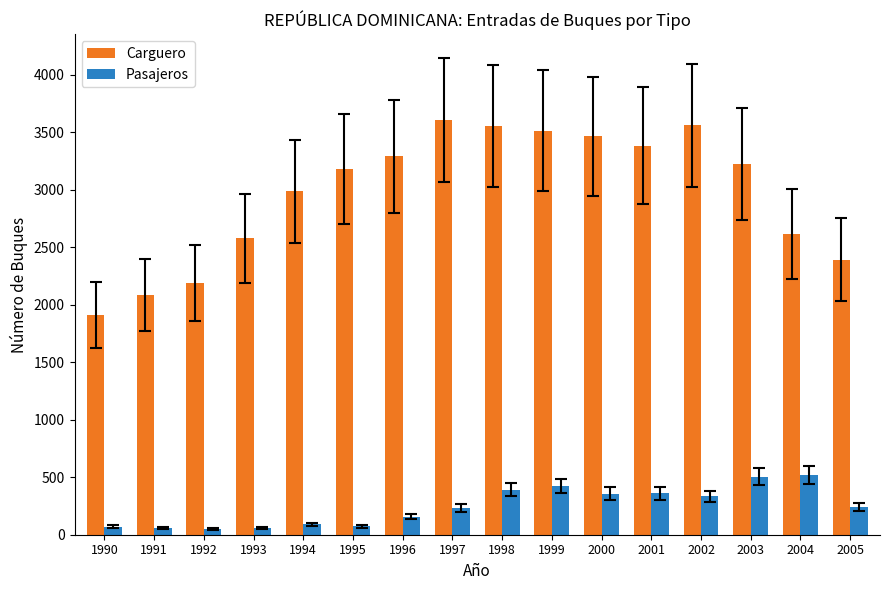

Which series has the largest range (max minus min)?

Carguero